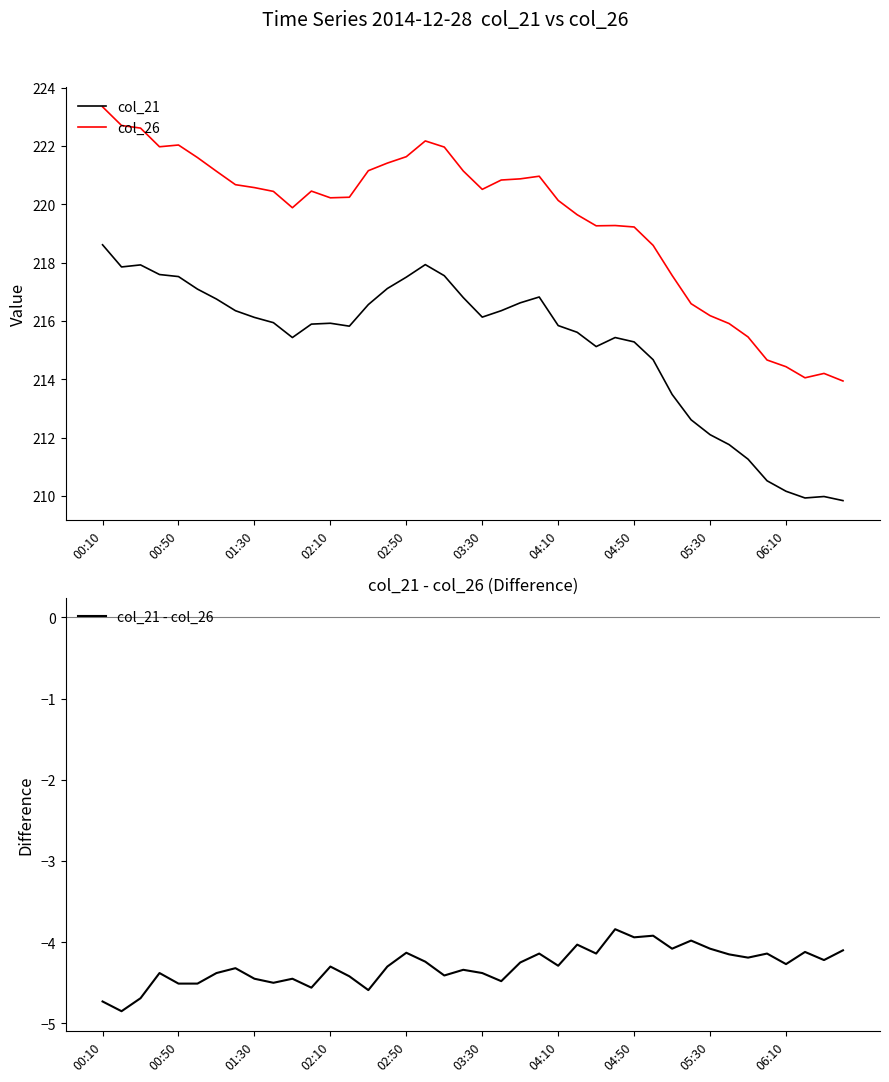

Is it true that col_26 equals 219.2 at 04:50?

True